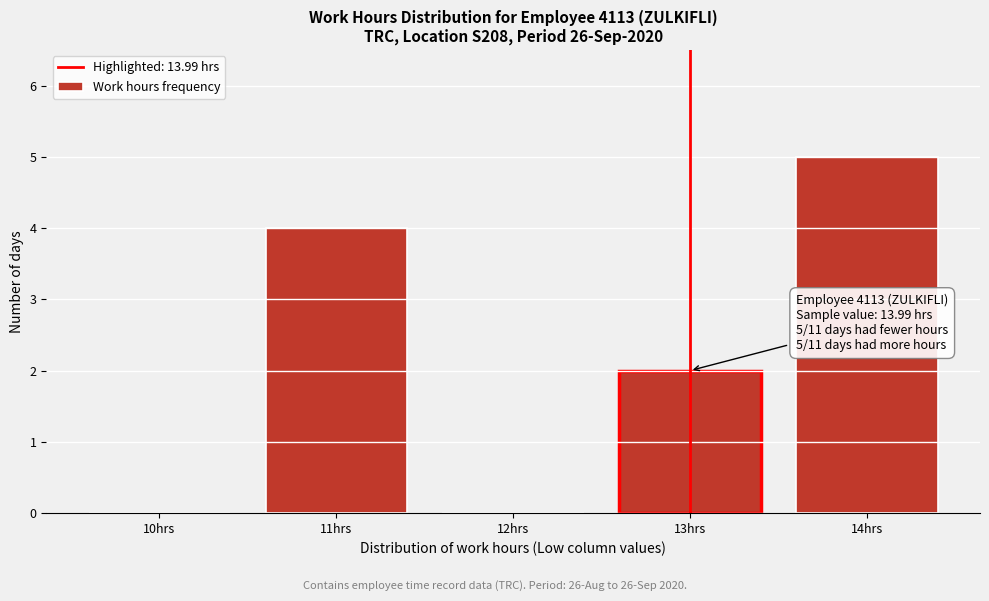

Reading left to right, extract all data points from this chart.

10hrs=0	11hrs=4	12hrs=0	13hrs=2	14hrs=5